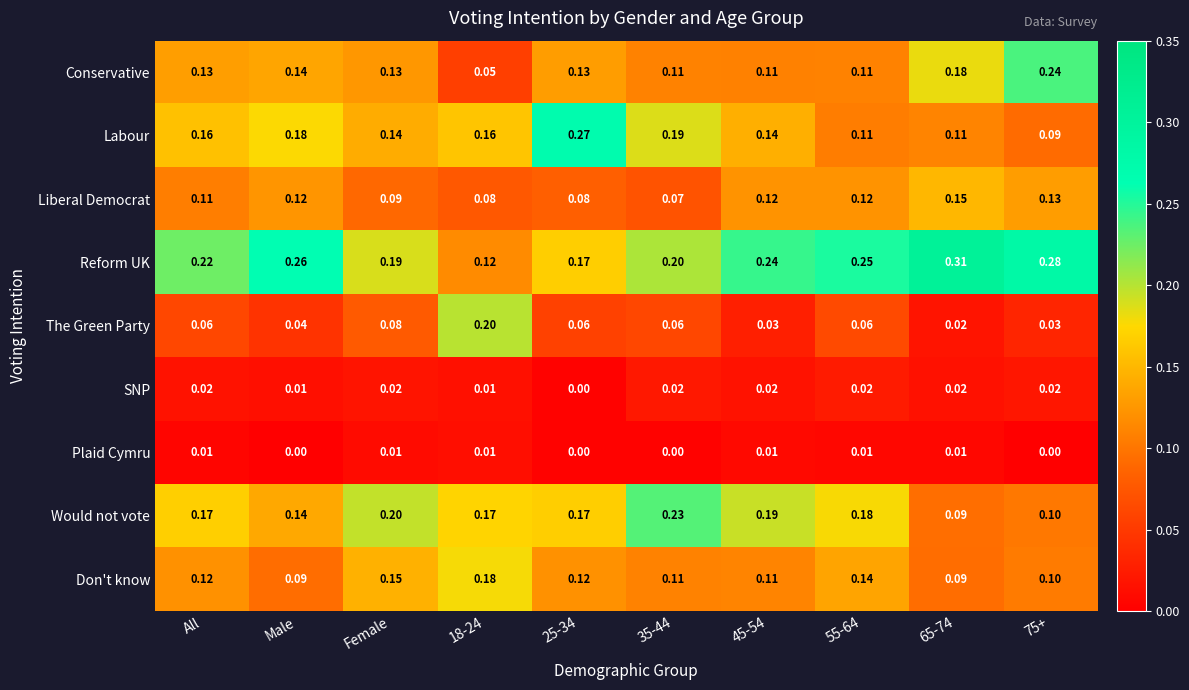

Is the value of Liberal Democrat at All greater than the value of Plaid Cymru at 55-64?

Yes